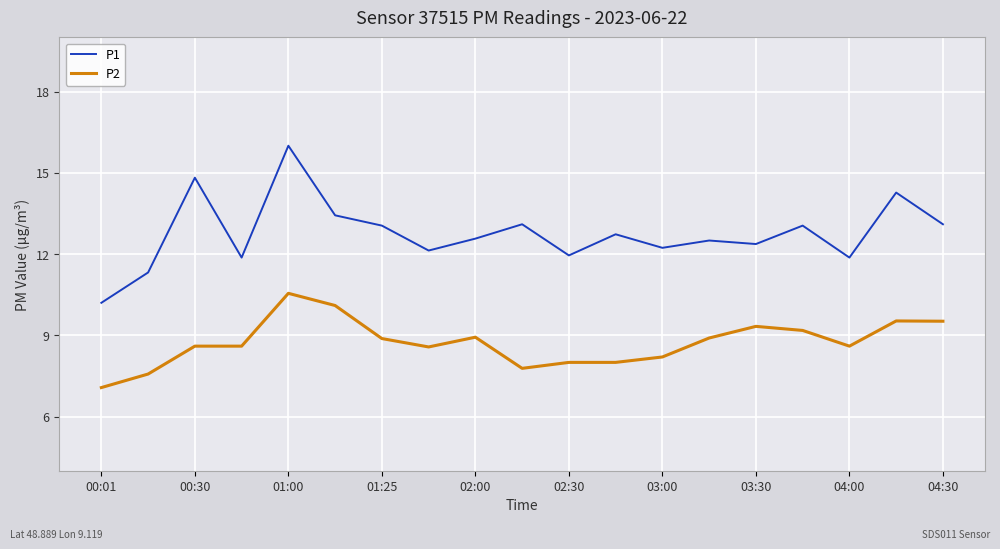

True or false: P1 and P2 cross at least once.

False